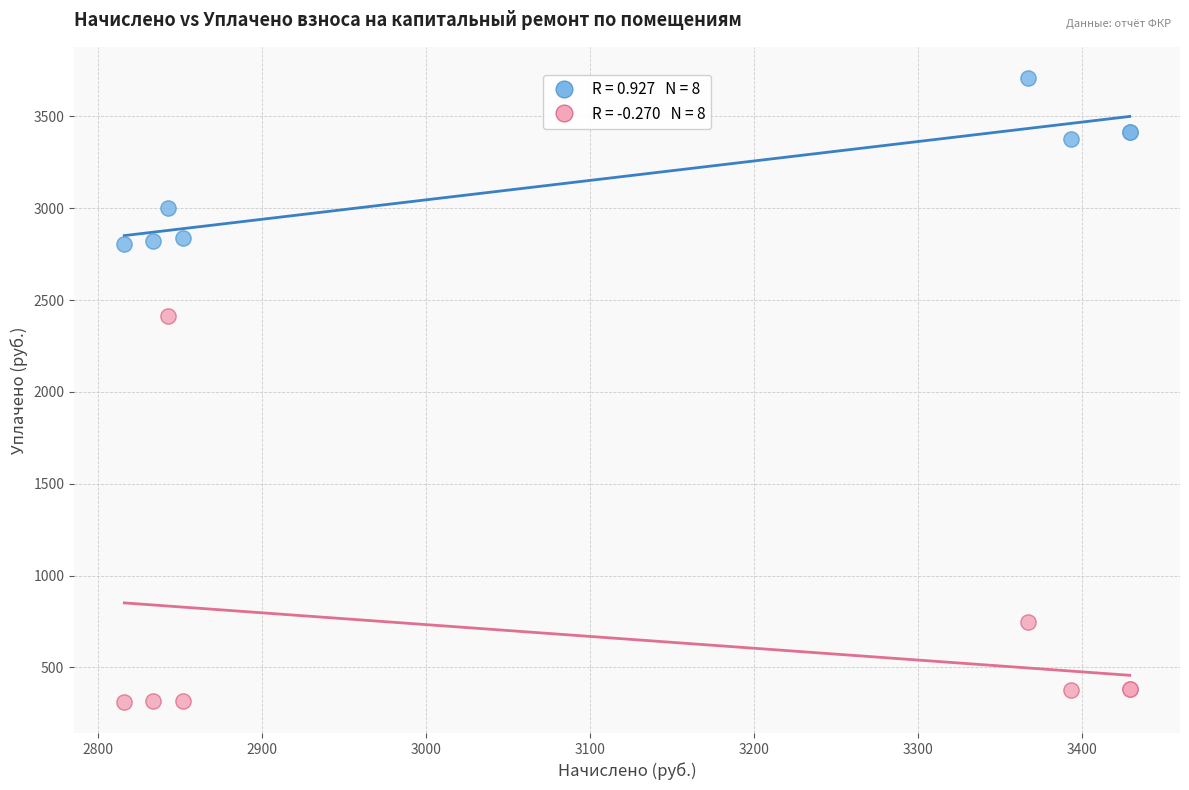

Across all series, what Y value is closest to 2010?

2413.4